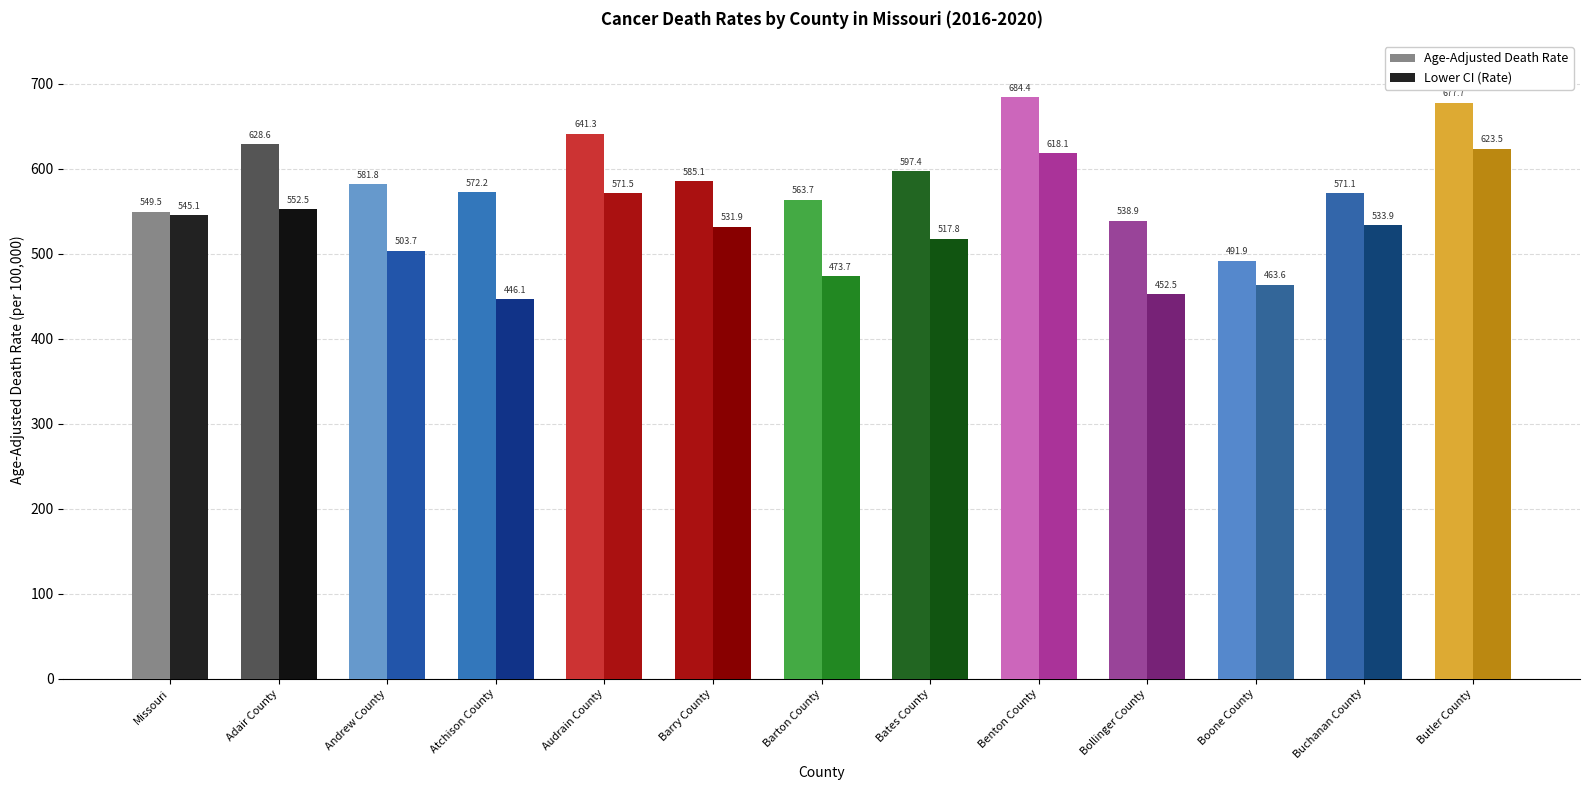

Count the number of data series in this chart.

2